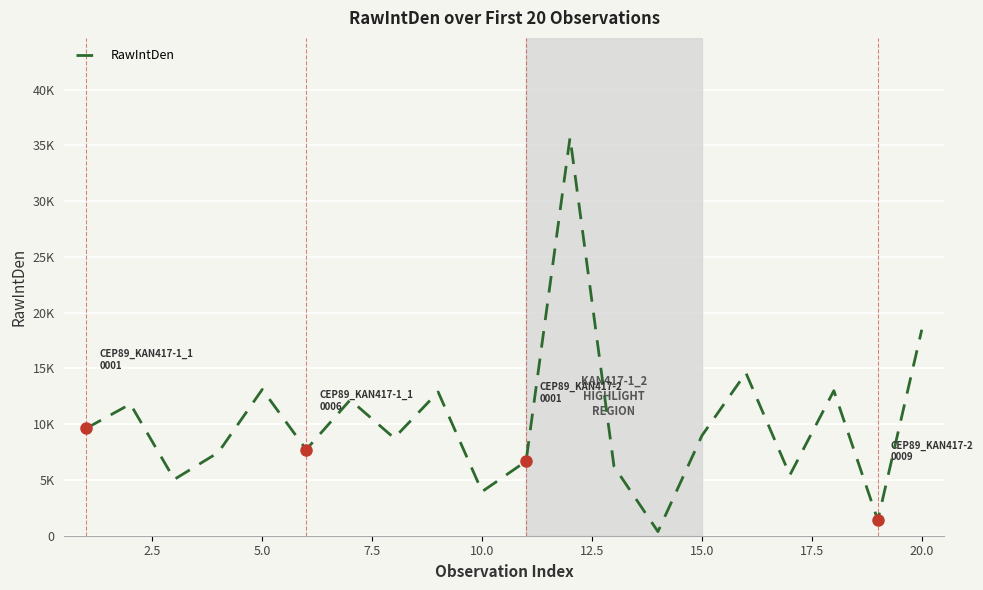

Does the chart display data point markers on the line(s)?

No